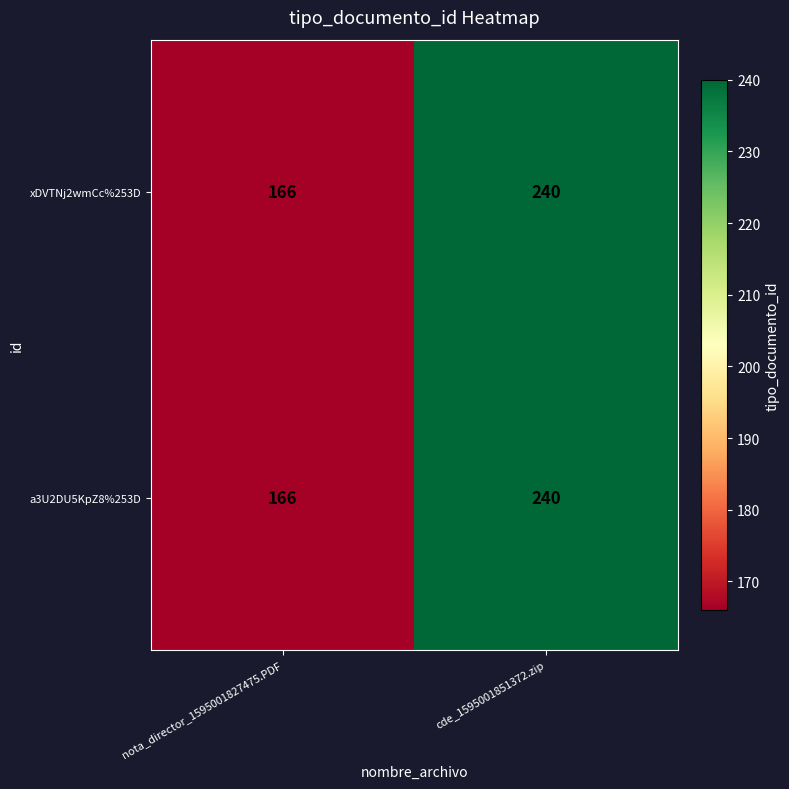

Is it true that a3U2DU5KpZ8%253D equals 240 at cde_1595001851372.zip?

True